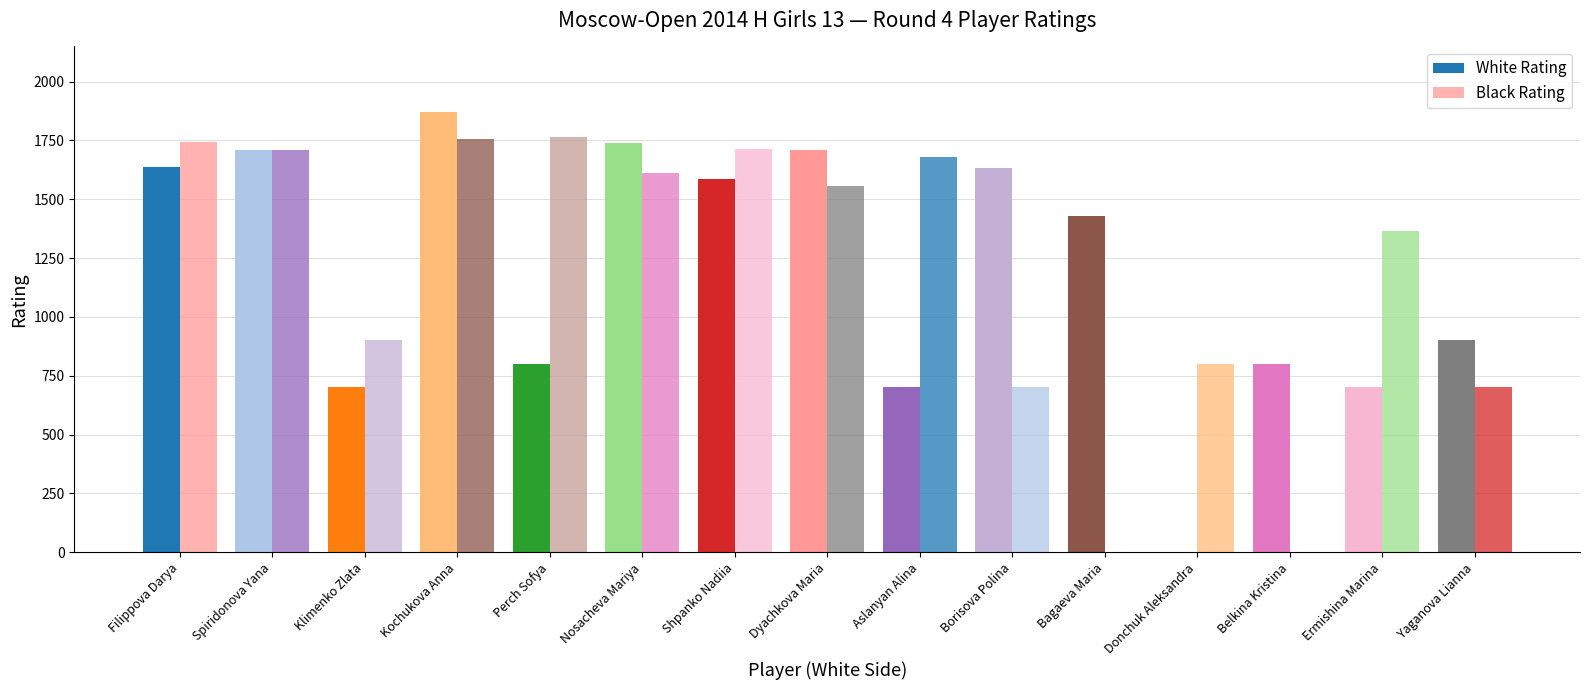

Reading left to right, what are all the values shown in this chart?

White Rating: Filippova Darya=1639	Spiridonova Yana=1711	Klimenko Zlata=700	Kochukova Anna=1869	Perch Sofya=800	Nosacheva Mariya=1738	Shpanko Nadiia=1585	Dyachkova Maria=1709	Aslanyan Alina=700	Borisova Polina=1634	Bagaeva Maria=1430	Donchuk Aleksandra=0	Belkina Kristina=800	Ermishina Marina=700	Yaganova Lianna=900
Black Rating: Filippova Darya=1743	Spiridonova Yana=1710	Klimenko Zlata=900	Kochukova Anna=1757	Perch Sofya=1765	Nosacheva Mariya=1612	Shpanko Nadiia=1714	Dyachkova Maria=1558	Aslanyan Alina=1680	Borisova Polina=700	Bagaeva Maria=0	Donchuk Aleksandra=800	Belkina Kristina=0	Ermishina Marina=1363	Yaganova Lianna=700